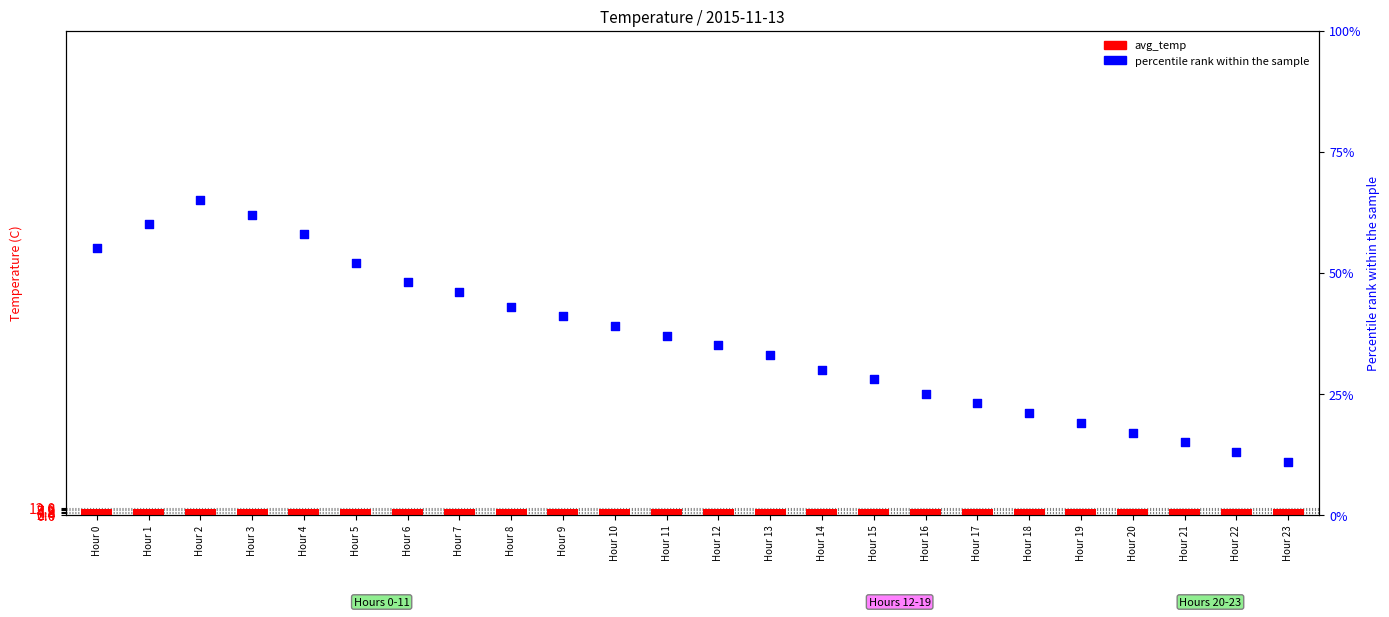

At which category is the sum across all series the highest?

Hour 2